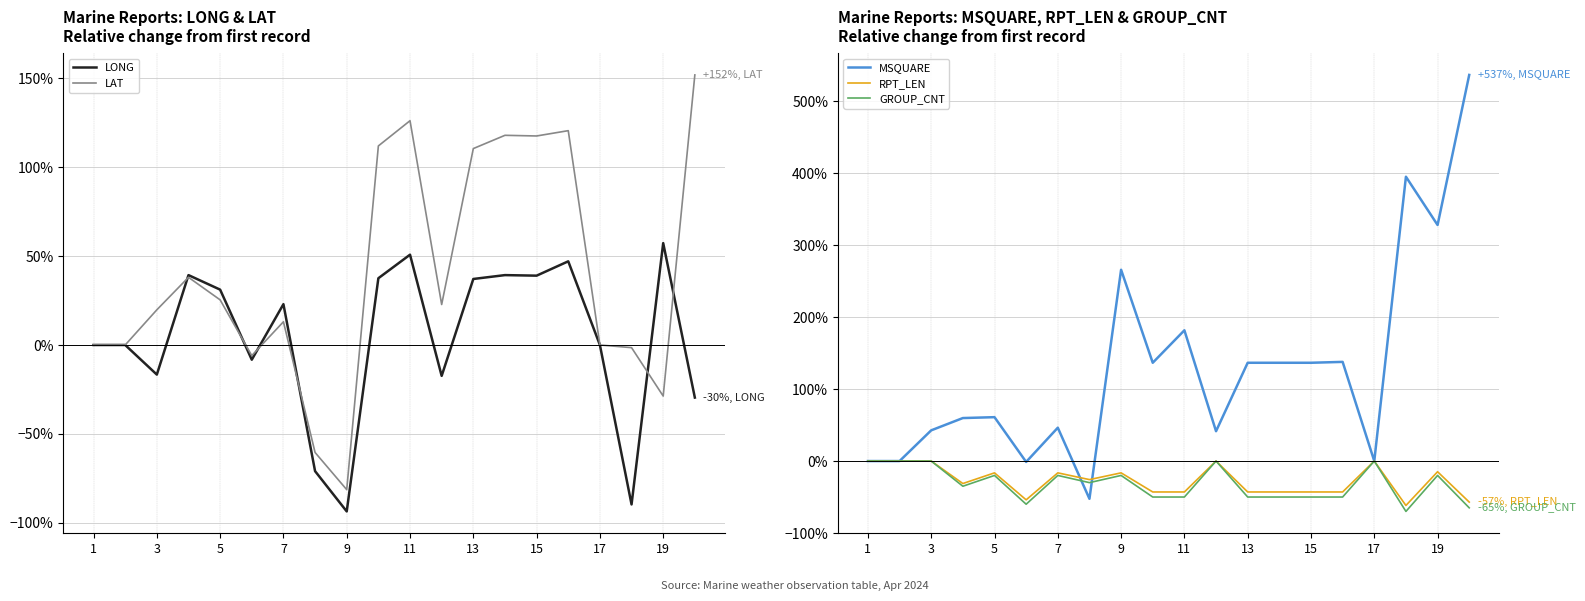

Is the value of GROUP_CNT at 9 greater than the value of RPT_LEN at 1?

No